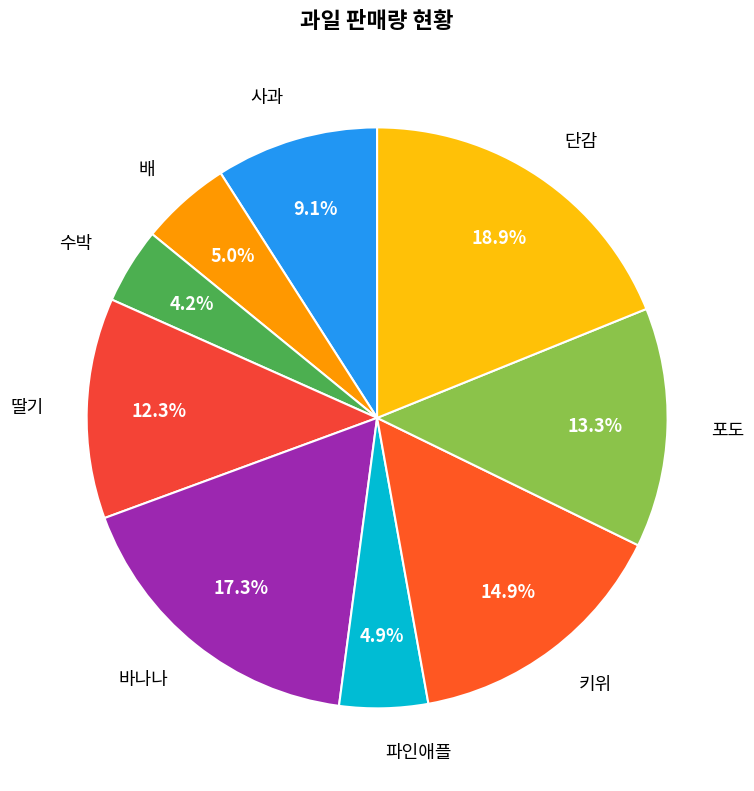

Which has a higher value, 키위 or 단감?

단감